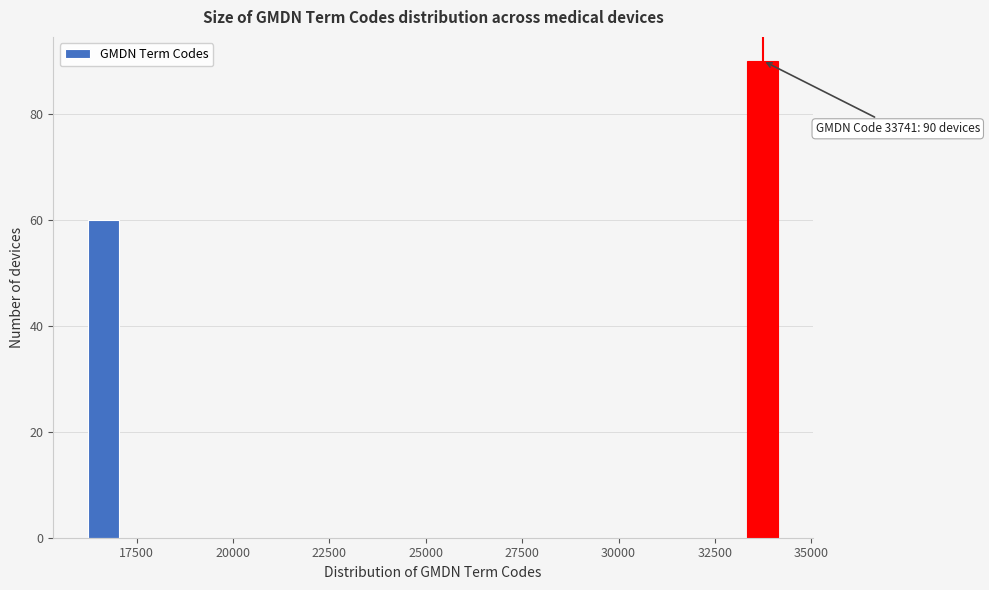

Read against the x-axis, roughly where is the centre of the tallest bar?

33500